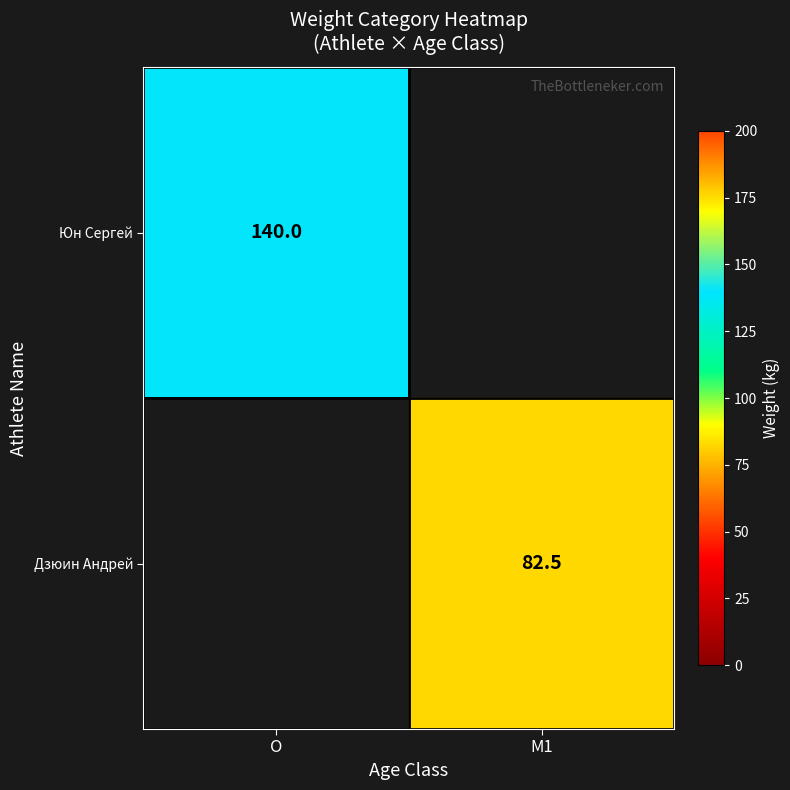

How many categories are shown in the chart?

2